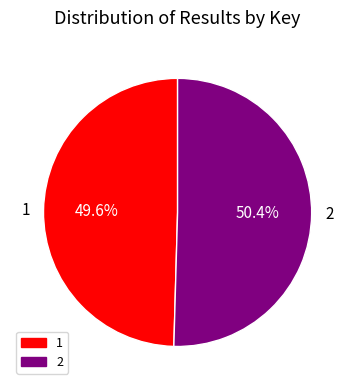

Combined, do 2 and 1 account for over 50%?

Yes